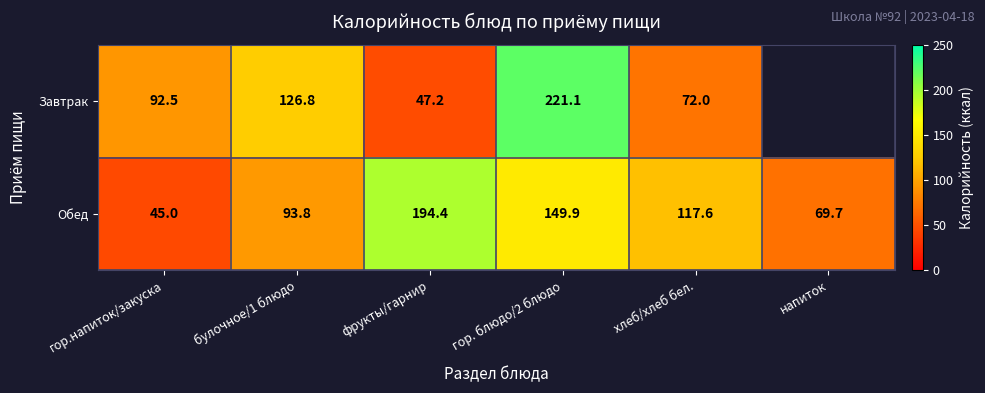

What is the total value across all series at гор.напиток/закуска?

137.5